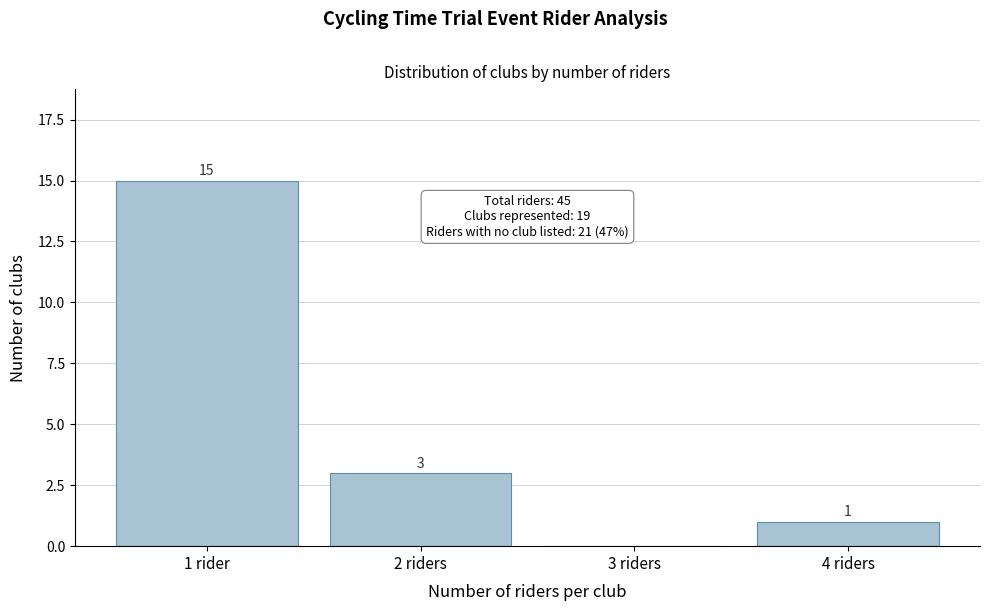

Reading left to right, list all the values displayed in this chart.

1 rider=15	2 riders=3	3 riders=0	4 riders=1